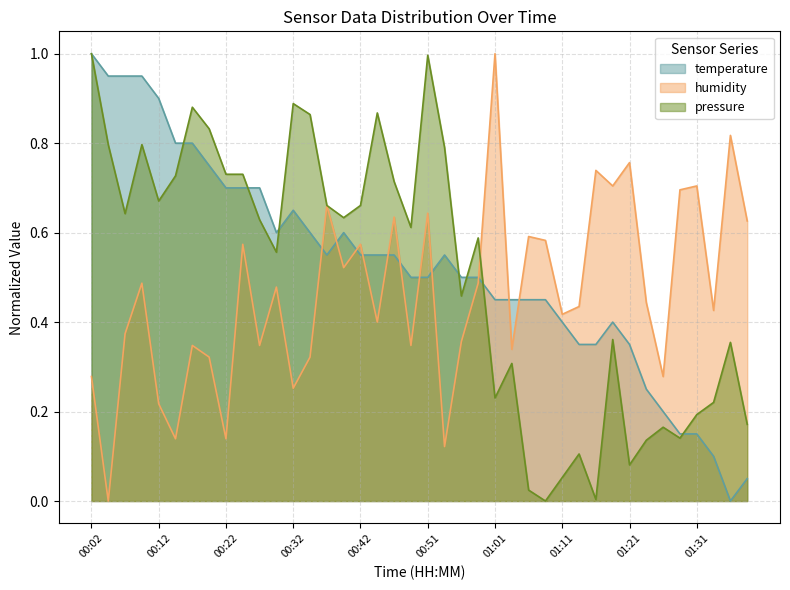

True or false: humidity has more than 1 points higher than both neighbors.

True